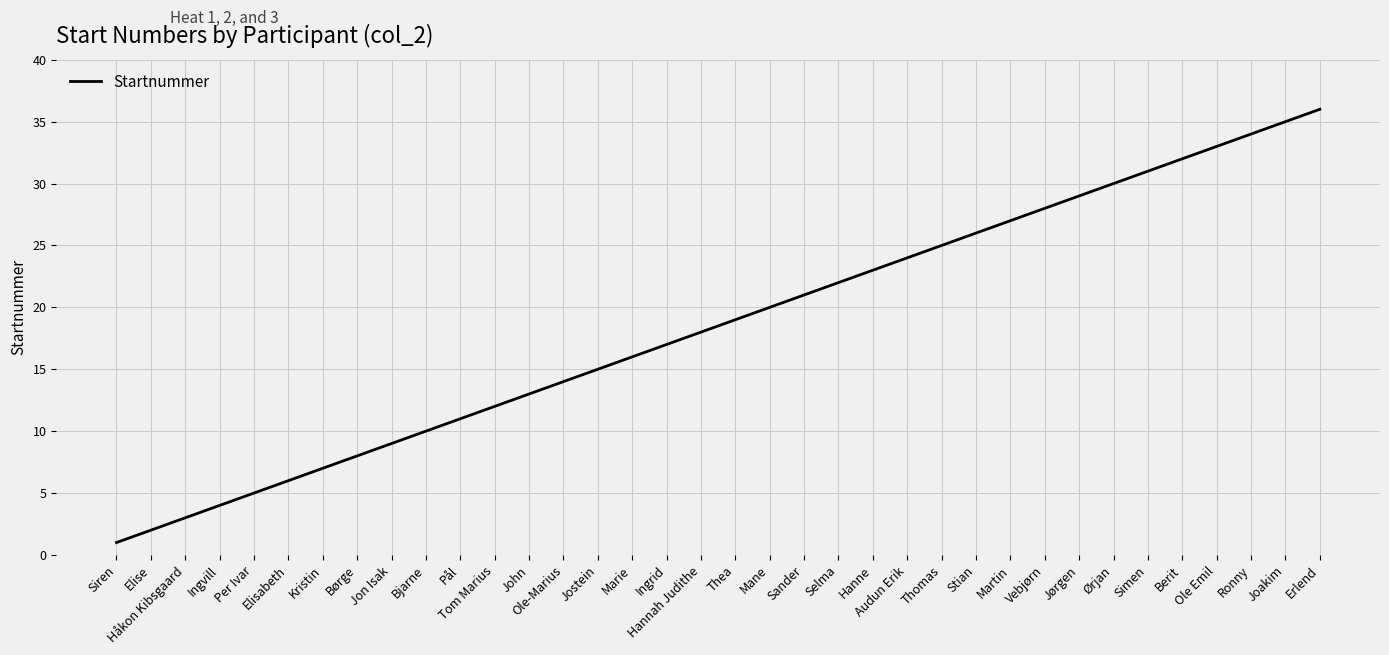

What is the greatest value displayed?

36